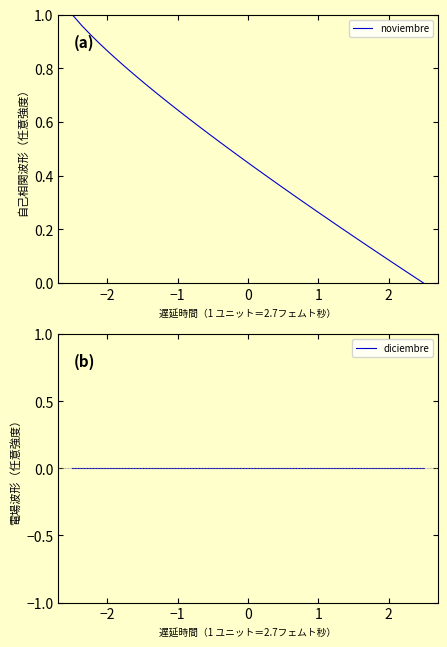

Rank the series by their average value, from highest to lowest.

noviembre, diciembre